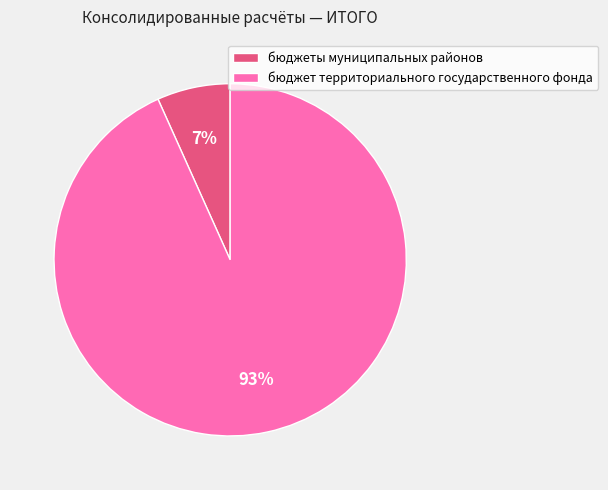

How many segments does this pie chart have?

2